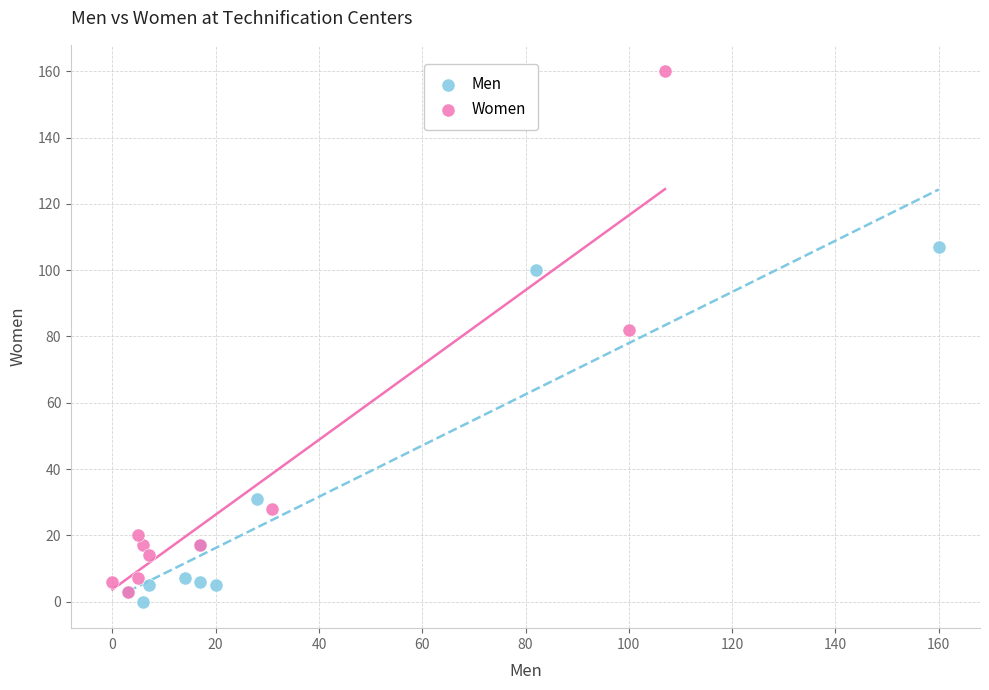

Which series reaches the maximum Y coordinate?

Women